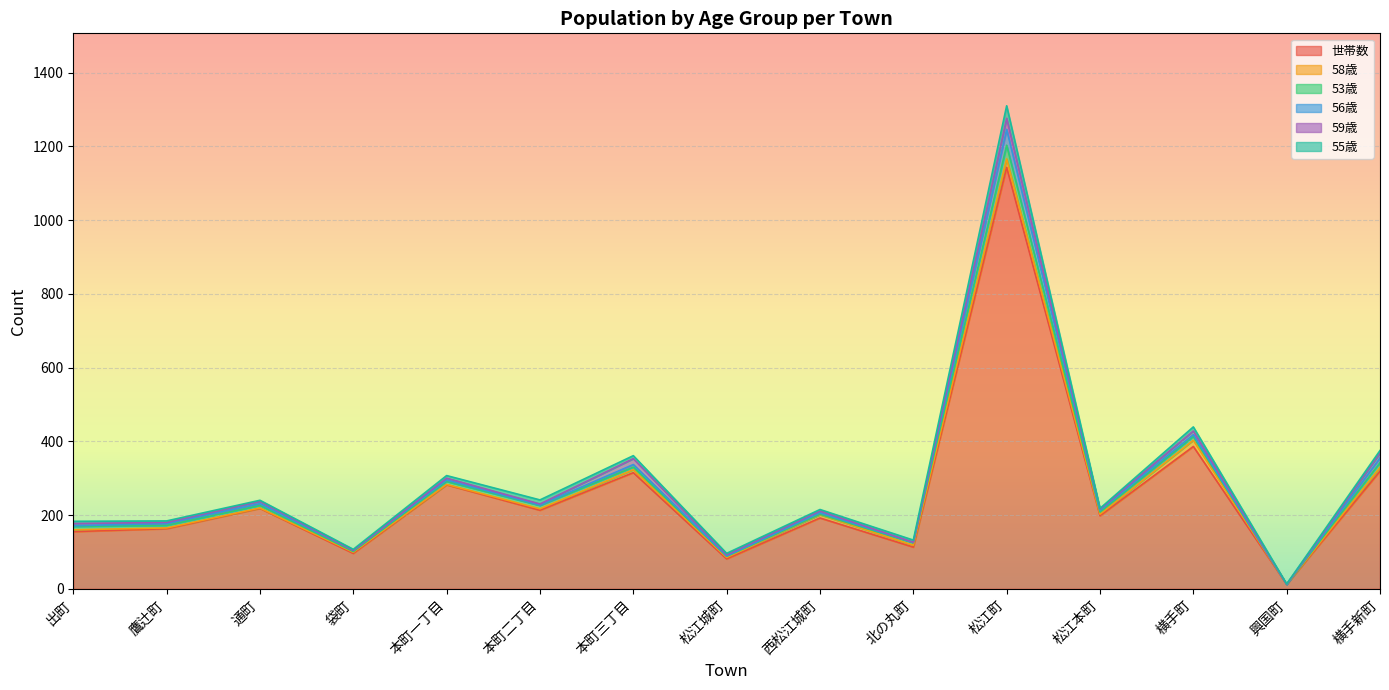

Reading left to right, what are all the values shown in this chart?

世帯数: 出町=155	鷹辻町=163	通町=218	袋町=96	本町一丁目=282	本町二丁目=213	本町三丁目=315	松江城町=81	西松江城町=192	北の丸町=113	松江町=1143	松江本町=198	横手町=386	興国町=12	横手新町=319
58歳: 出町=5	鷹辻町=2	通町=1	袋町=3	本町一丁目=1	本町二丁目=4	本町三丁目=8	松江城町=4	西松江城町=9	北の丸町=5	松江町=23	松江本町=4	横手町=17	興国町=0	横手新町=10
53歳: 出町=9	鷹辻町=7	通町=7	袋町=2	本町一丁目=8	本町二丁目=9	本町三丁目=7	松江城町=3	西松江城町=1	北の丸町=7	松江町=37	松江本町=6	横手町=10	興国町=0	横手新町=13
56歳: 出町=2	鷹辻町=5	通町=5	袋町=3	本町一丁目=4	本町二丁目=1	本町三丁目=7	松江城町=1	西松江城町=4	北の丸町=1	松江町=43	松江本町=5	横手町=5	興国町=0	横手新町=13
59歳: 出町=6	鷹辻町=3	通町=6	袋町=0	本町一丁目=5	本町二丁目=3	本町三丁目=16	松江城町=3	西松江城町=5	北の丸町=0	松江町=30	松江本町=3	横手町=10	興国町=0	横手新町=13
55歳: 出町=6	鷹辻町=4	通町=3	袋町=3	本町一丁目=7	本町二丁目=11	本町三丁目=8	松江城町=4	西松江城町=4	北の丸町=6	松江町=34	松江本町=2	横手町=11	興国町=1	横手新町=7